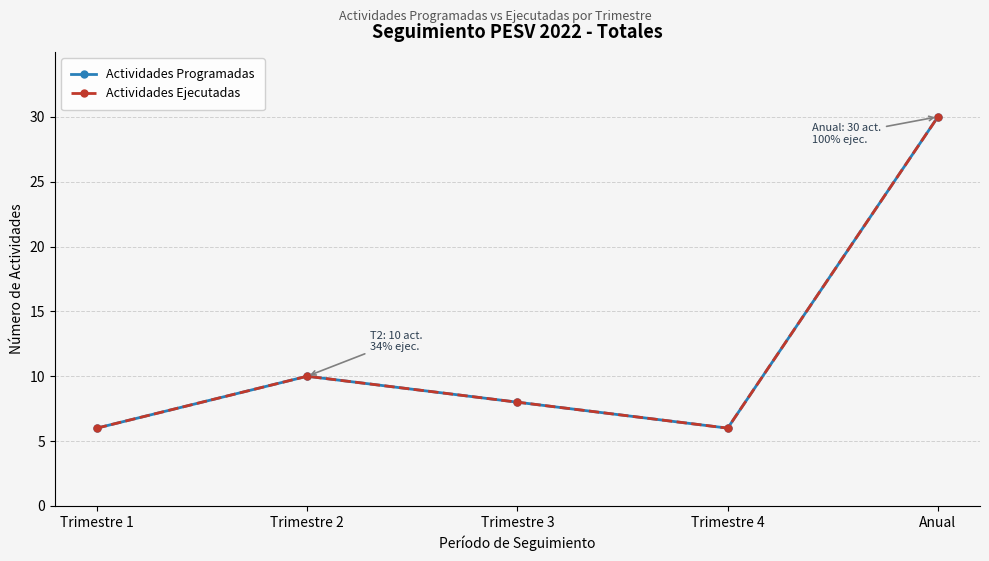

Is the value of Actividades Programadas at Trimestre 3 greater than the value of Actividades Ejecutadas at Trimestre 2?

No